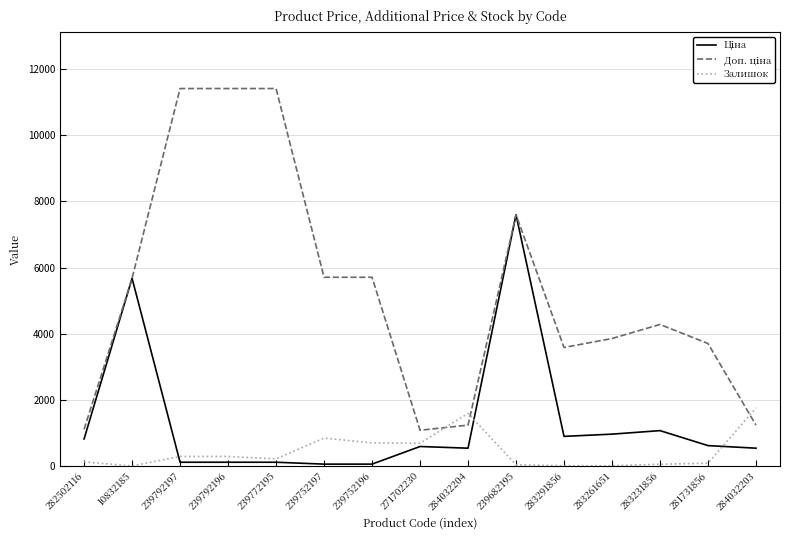

True or false: Залишок has a value of 86.0 at 281731856.

True